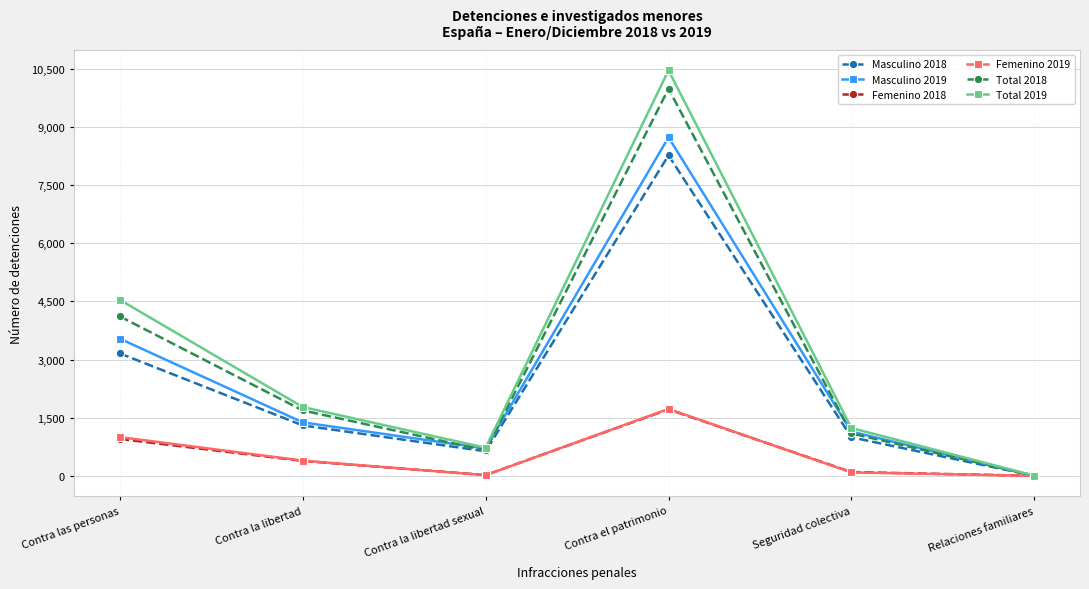

At which category is the sum across all series the highest?

Contra el patrimonio